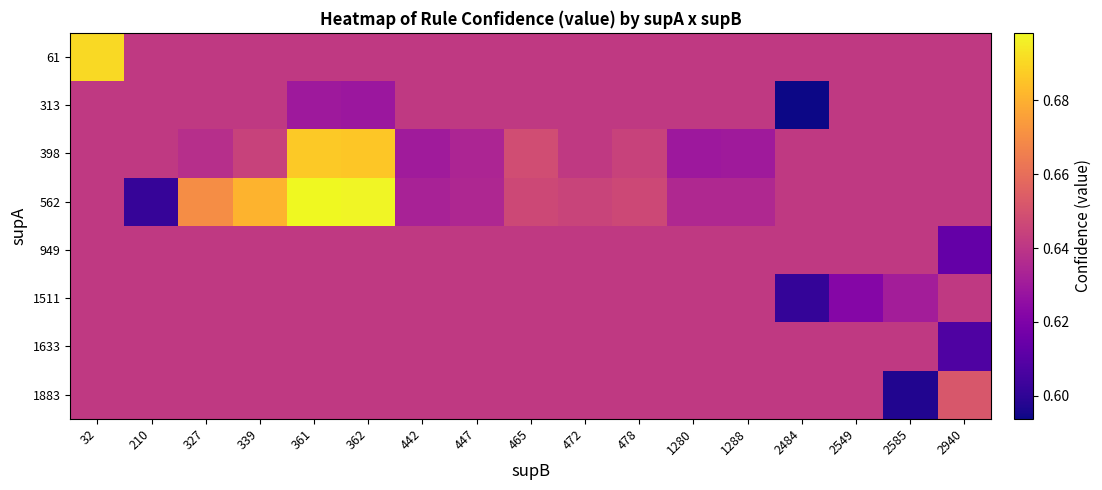

At 2585, list the series in order from smallest to largest.

1883, 1511, 61, 313, 398, 562, 949, 1633